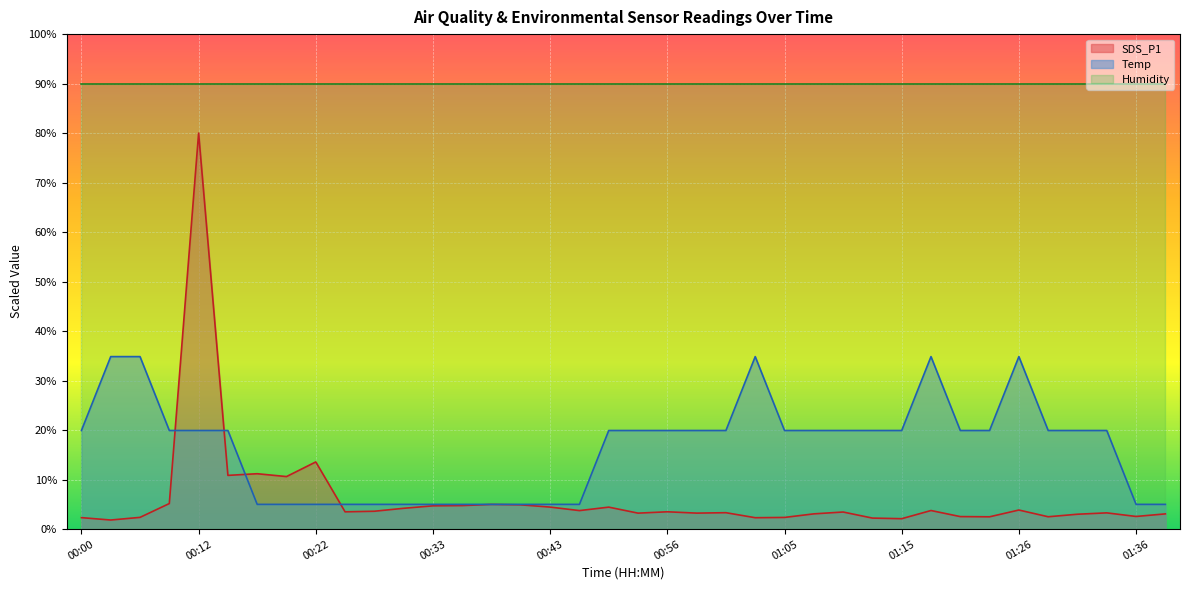

Which series has the widest spread of values?

SDS_P1